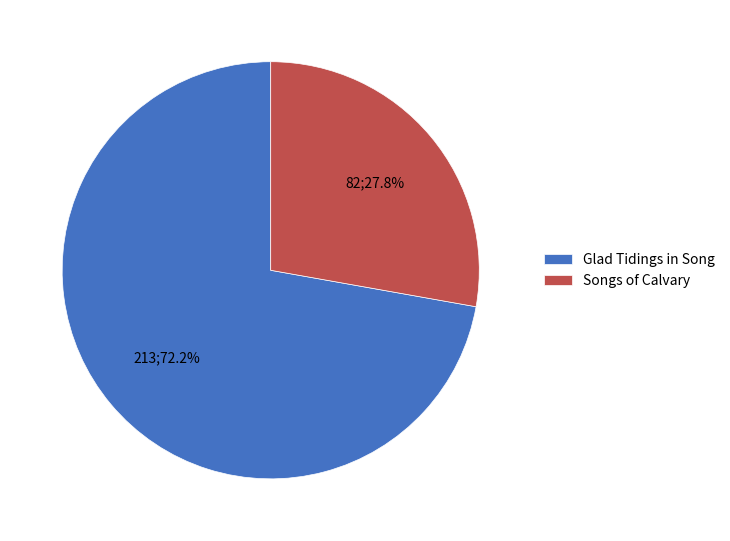

What is the majority slice?

Glad Tidings in Song